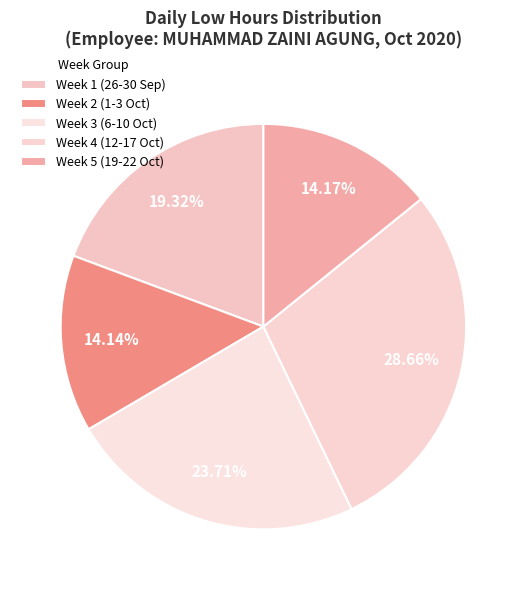

How many slices are in this pie chart?

5